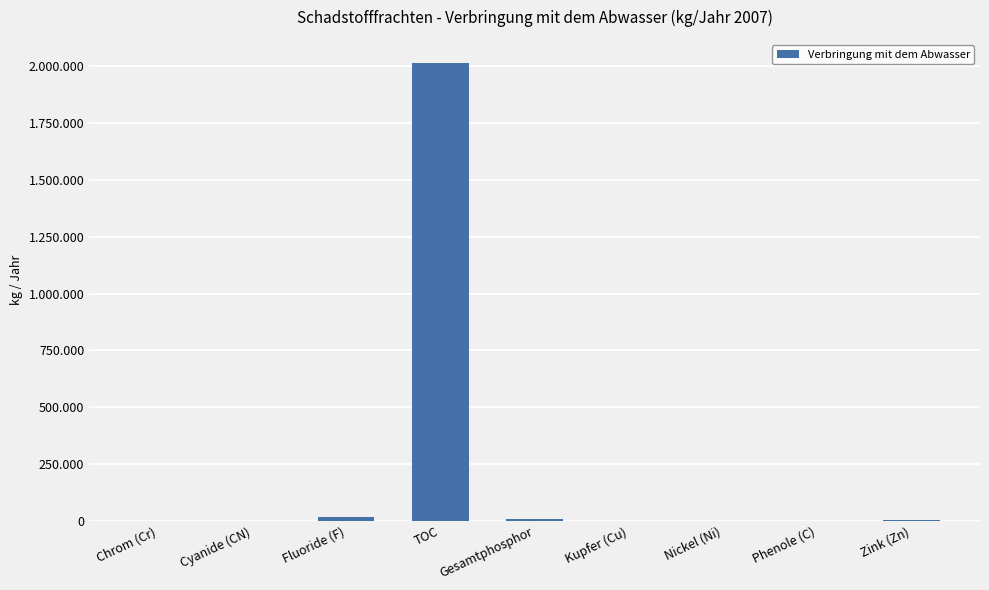

How many values are below 845?

4